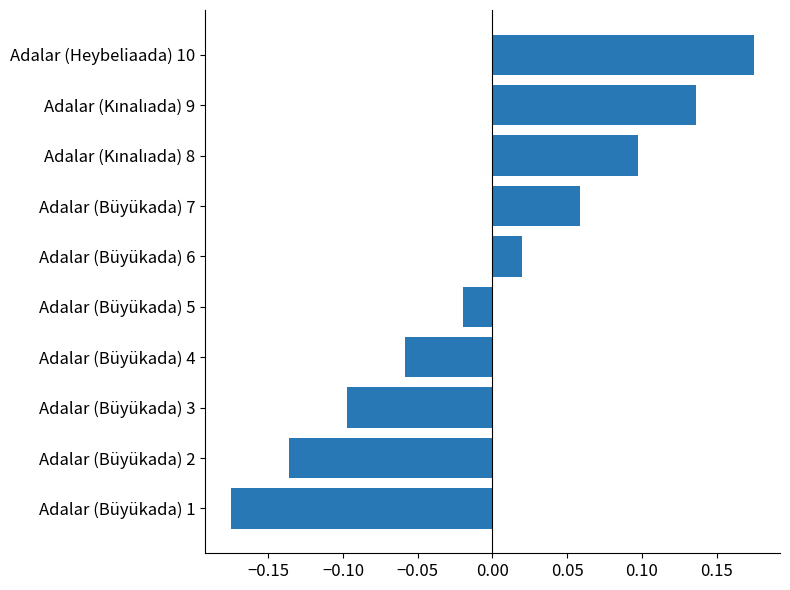

Which category has the lowest value across all series?

Adalar (Büyükada) 1